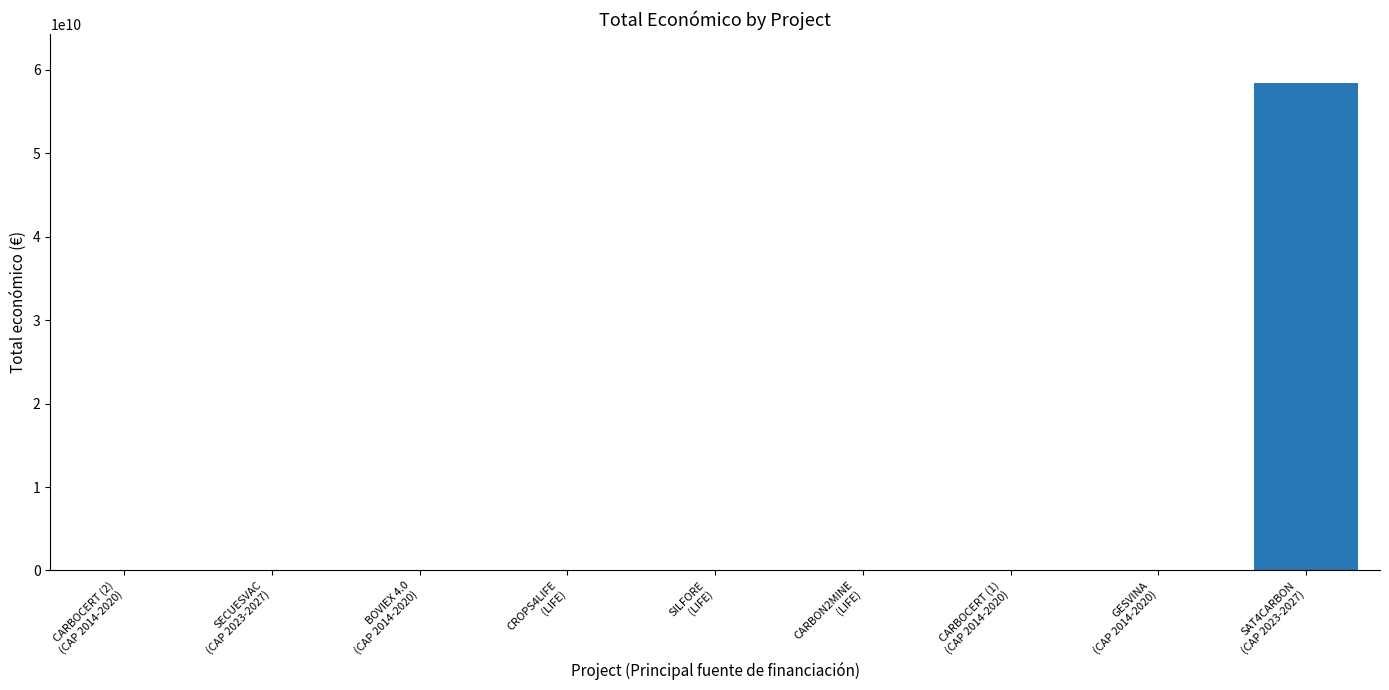

What is the greatest value displayed?

58462941715